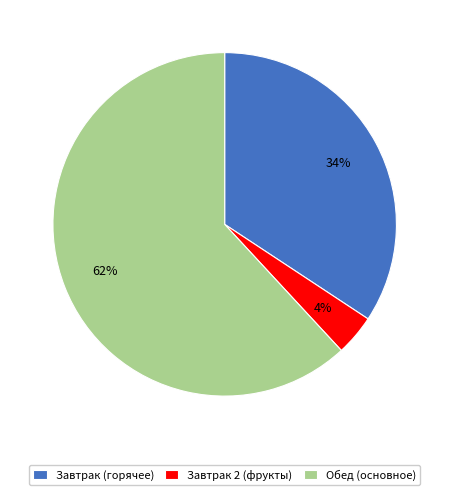

Do Завтрак (горячее) and Обед (основное) together represent more than half of the pie?

Yes